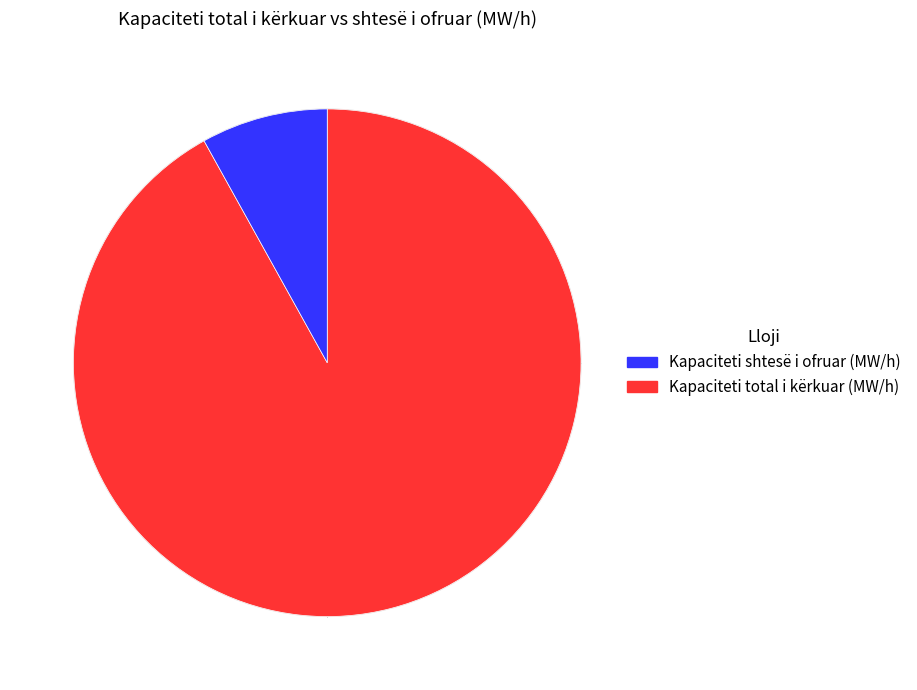

Is there any slice that represents more than half of the pie?

Yes